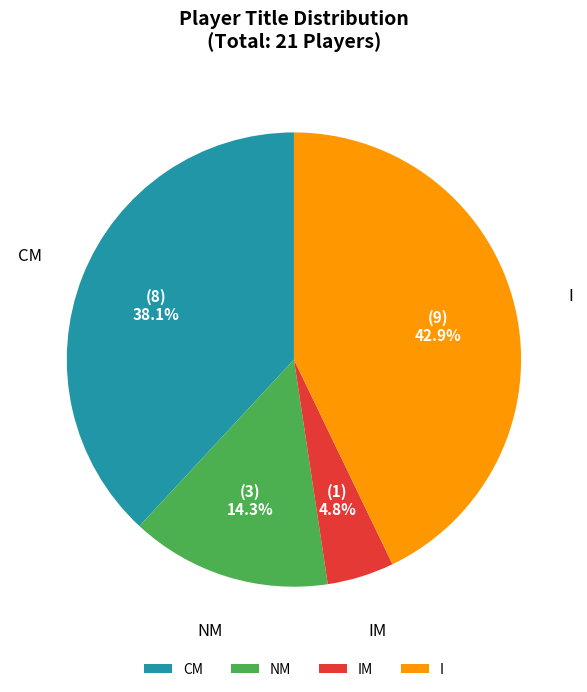

Do IM and I together represent more than half of the pie?

No